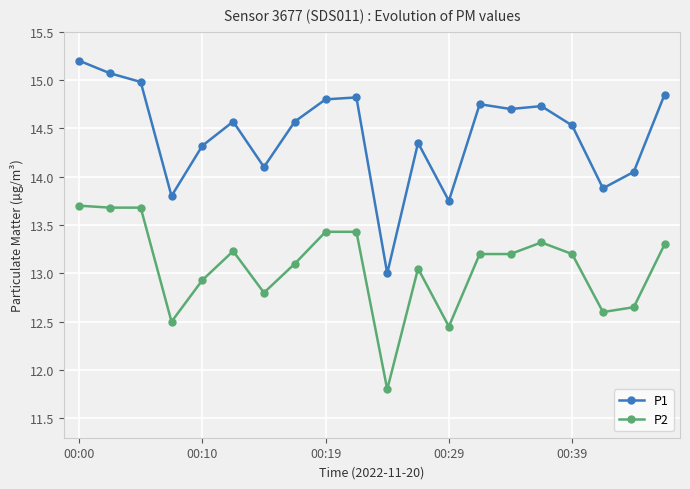

Which series has the largest range (max minus min)?

P1